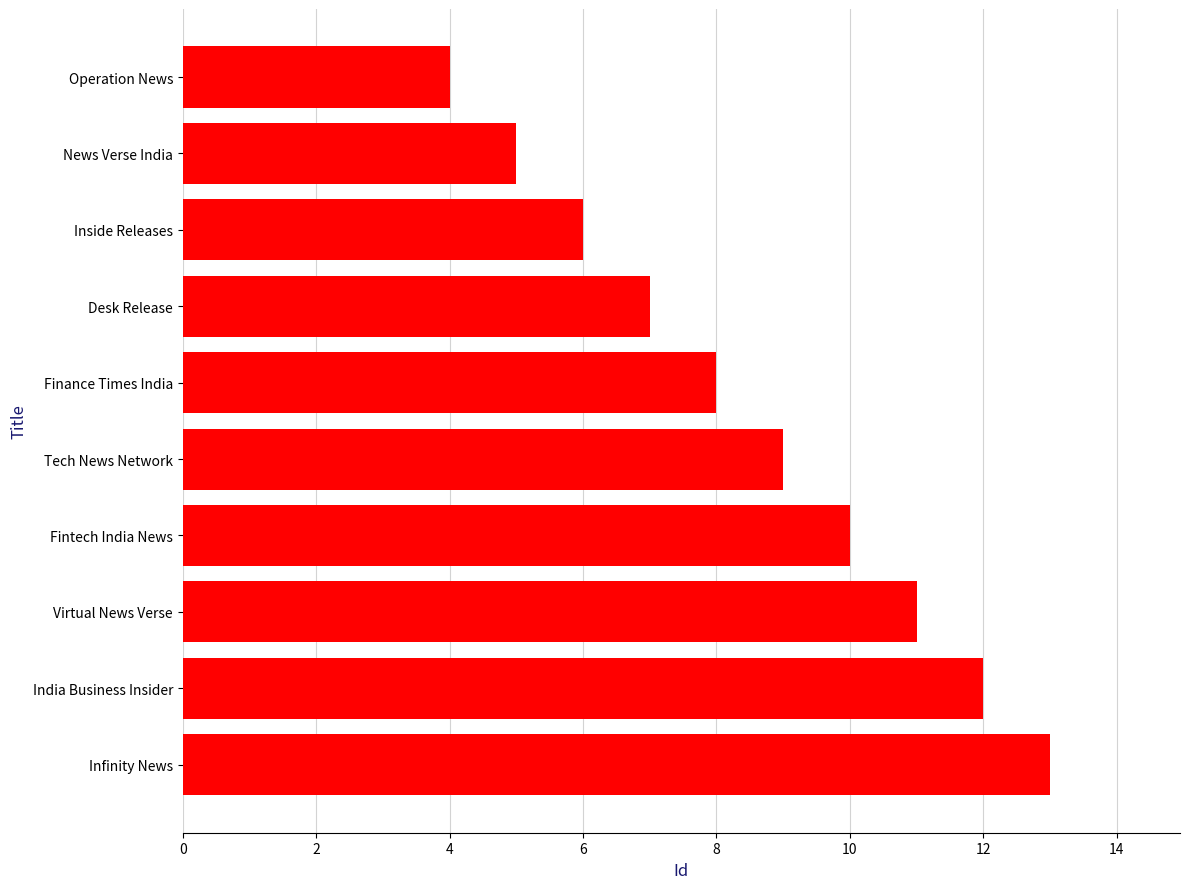

How many bars are there in total?

10